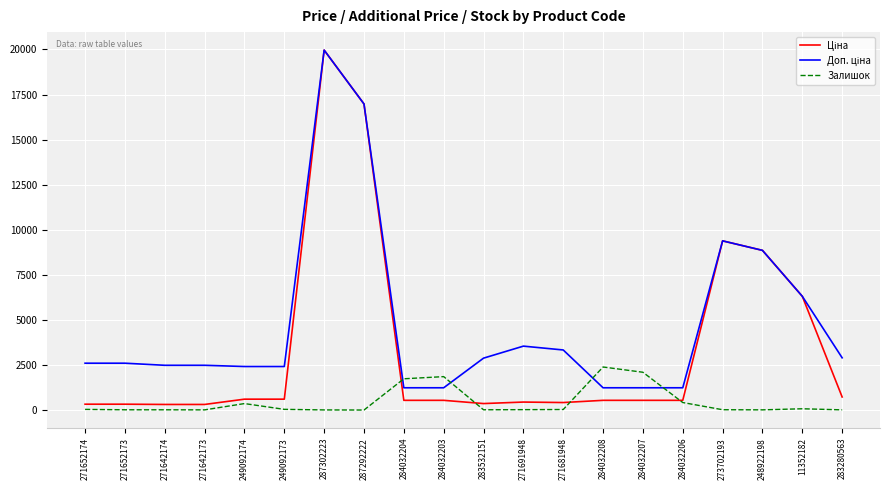

At which category is the sum across all series the highest?

287302223